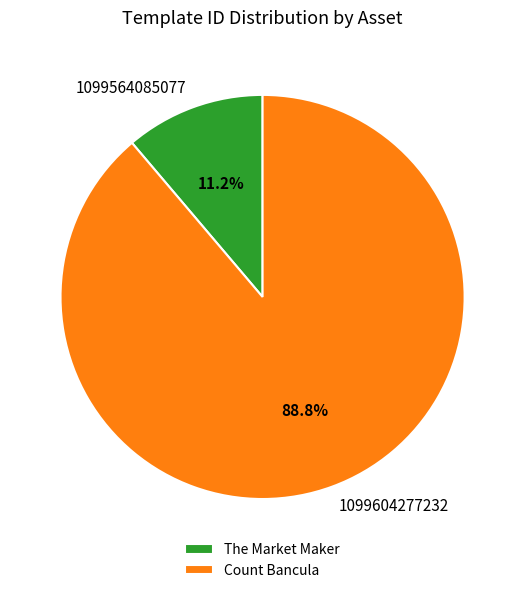

What is the total percentage of The Market Maker and Count Bancula?

100.0%